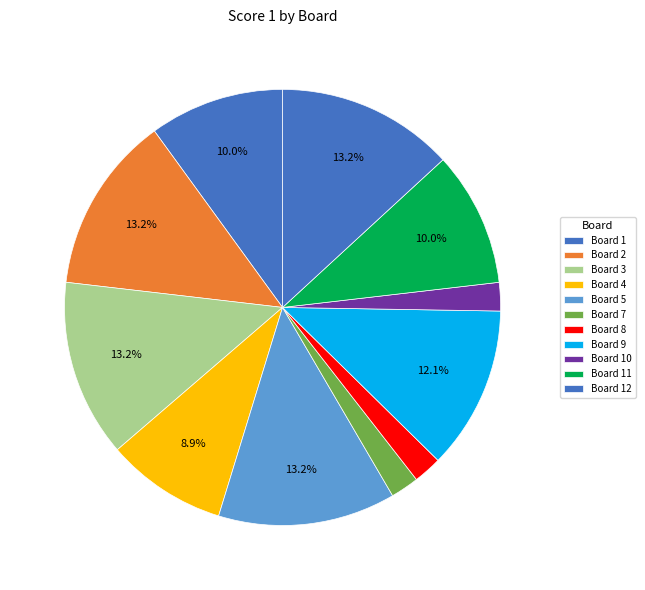

What is the change in value from Board 3 to Board 10?

-21